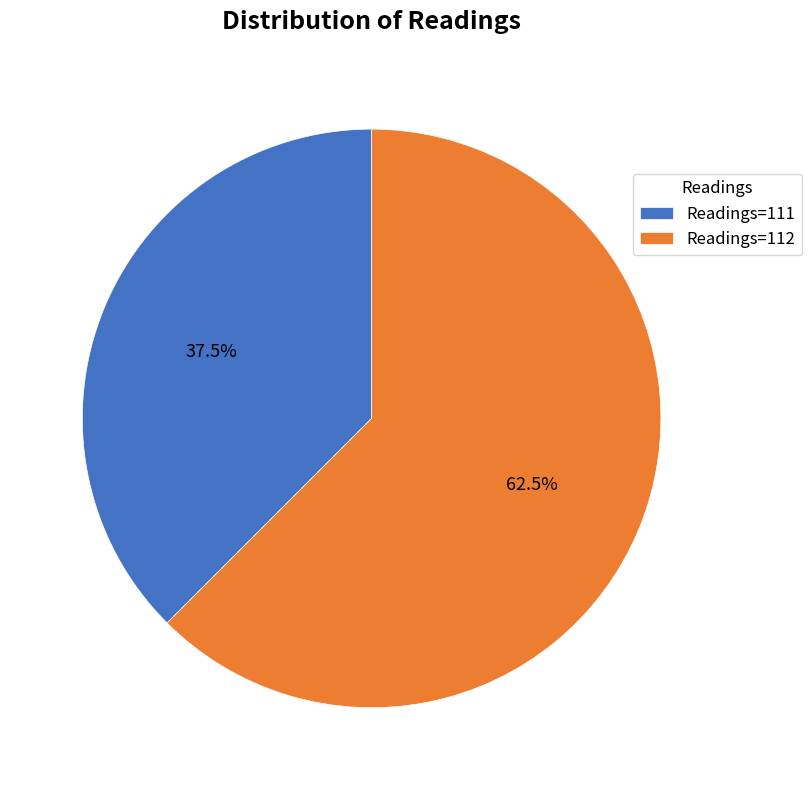

Which slice is the largest?

Readings=112